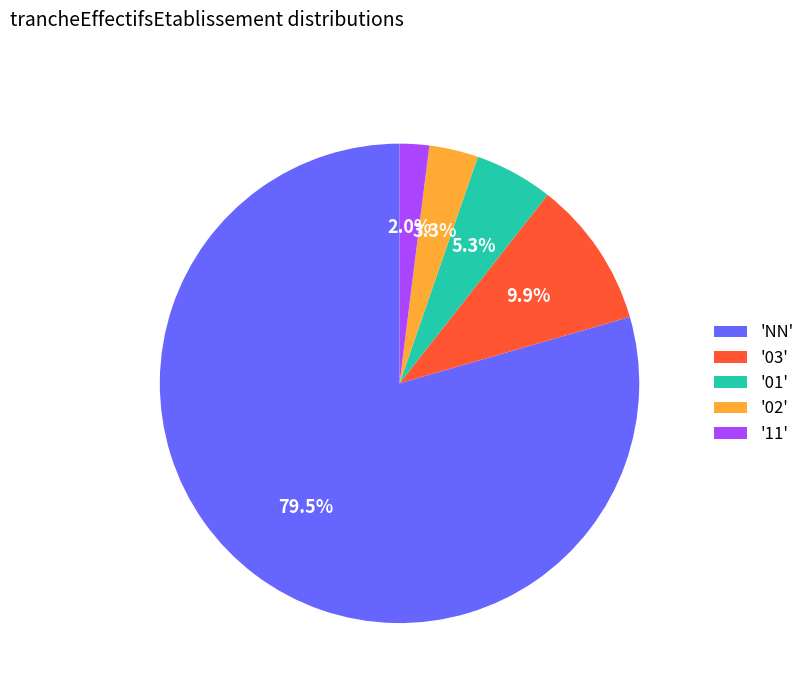

What is the majority slice?

'NN'